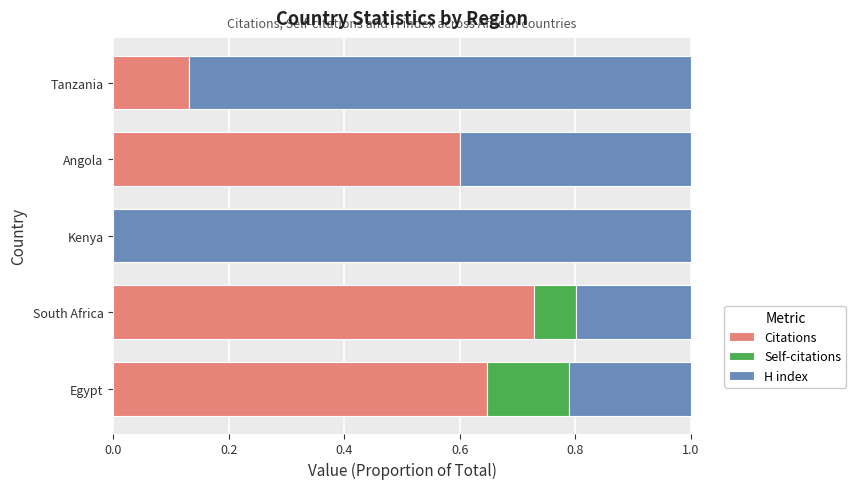

What is the total value across all series at South Africa?

1.0